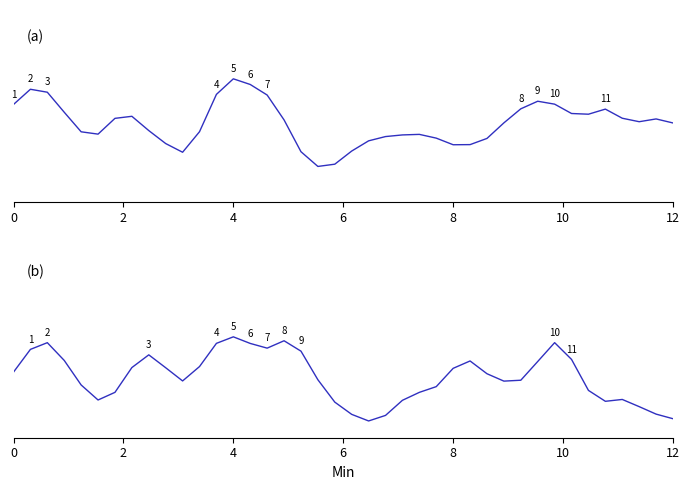

What is the average value of the SDS_P1 series?

0.5